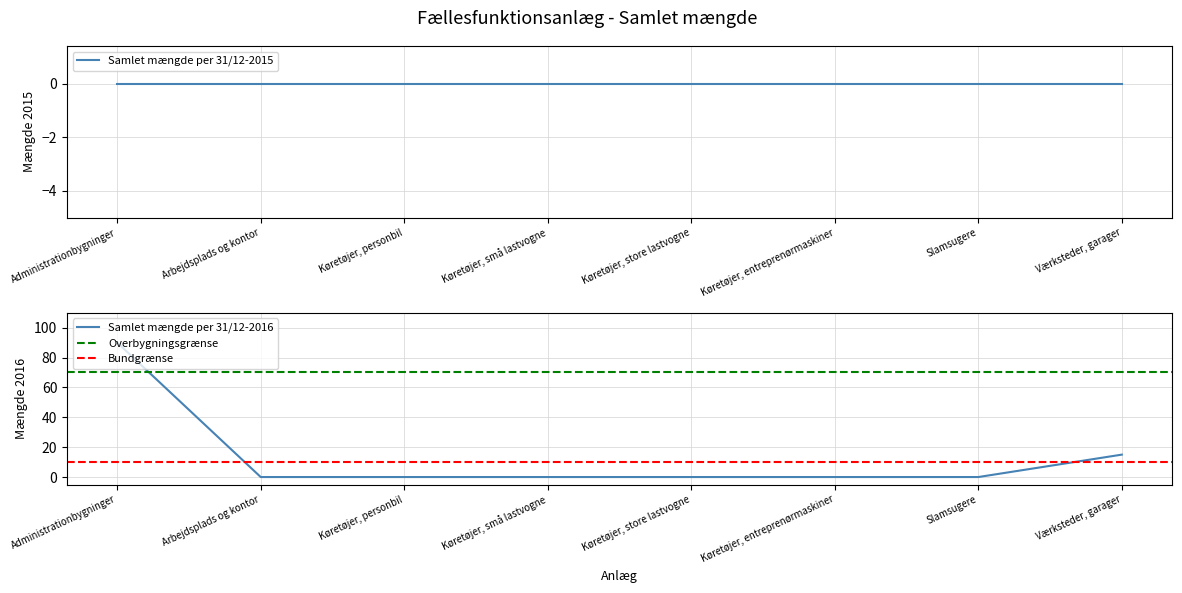

Count the values in the range 0 to 15.

7